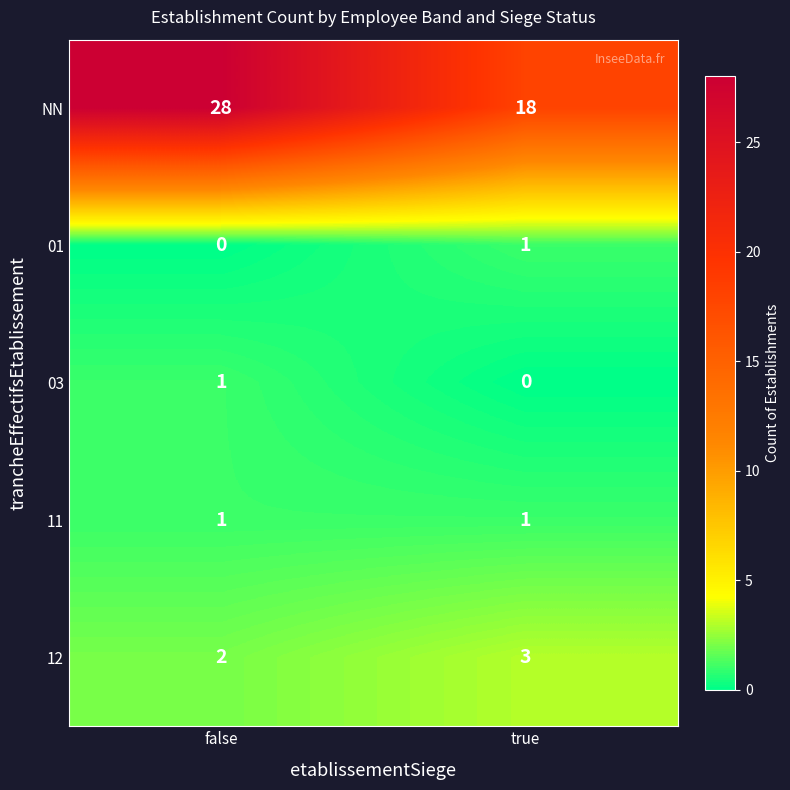

What is the approximate value of NN at false, to the nearest 5?

30